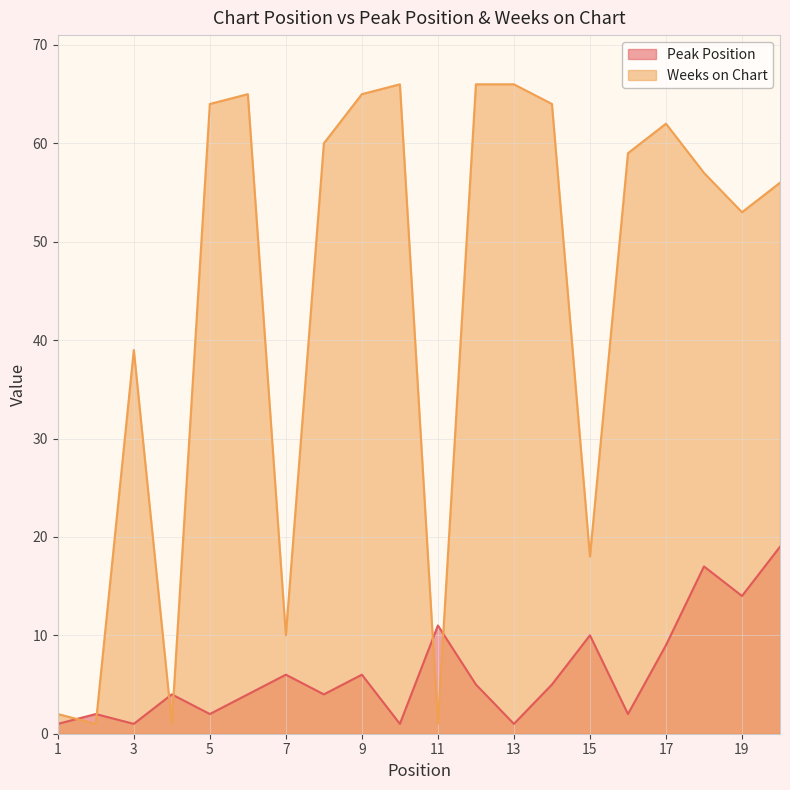

What is the maximum value shown in the chart?

66